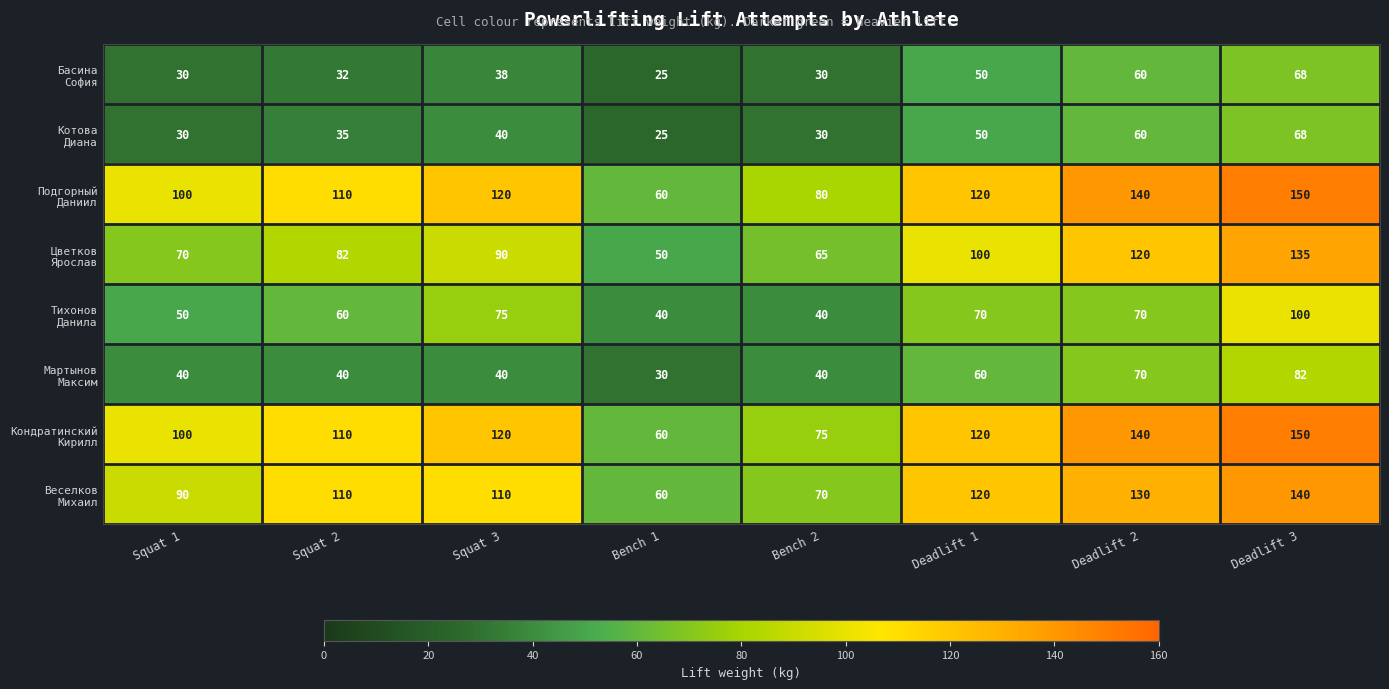

At which category is the sum across all series the highest?

Deadlift 3